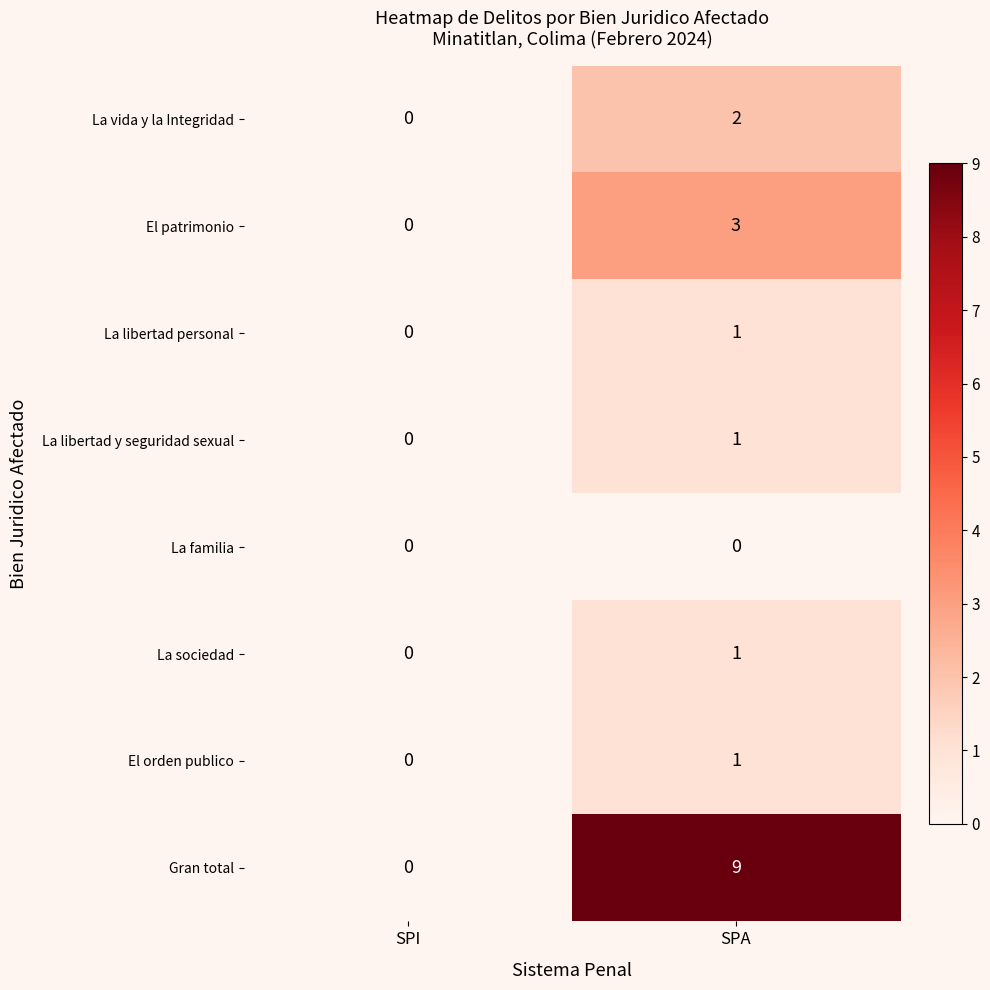

Reading right to left, list all the values displayed in this chart.

La vida y la Integridad: SPA=2	SPI=0
El patrimonio: SPA=3	SPI=0
La libertad personal: SPA=1	SPI=0
La libertad y seguridad sexual: SPA=1	SPI=0
La familia: SPA=0	SPI=0
La sociedad: SPA=1	SPI=0
El orden publico: SPA=1	SPI=0
Gran total: SPA=9	SPI=0